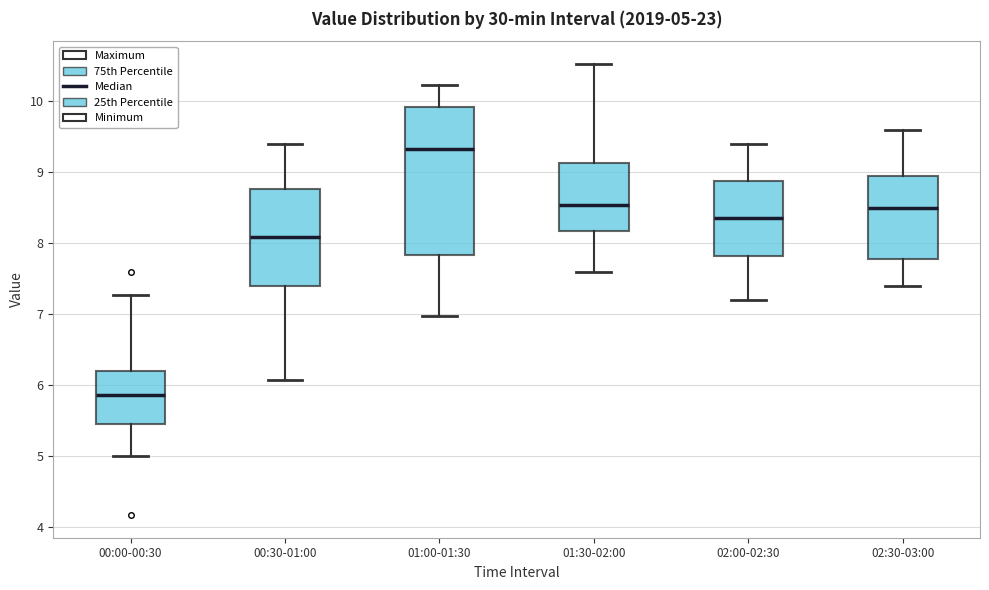

Comparing the boxes themselves (not the whiskers), which one is the tallest?

01:00-01:30